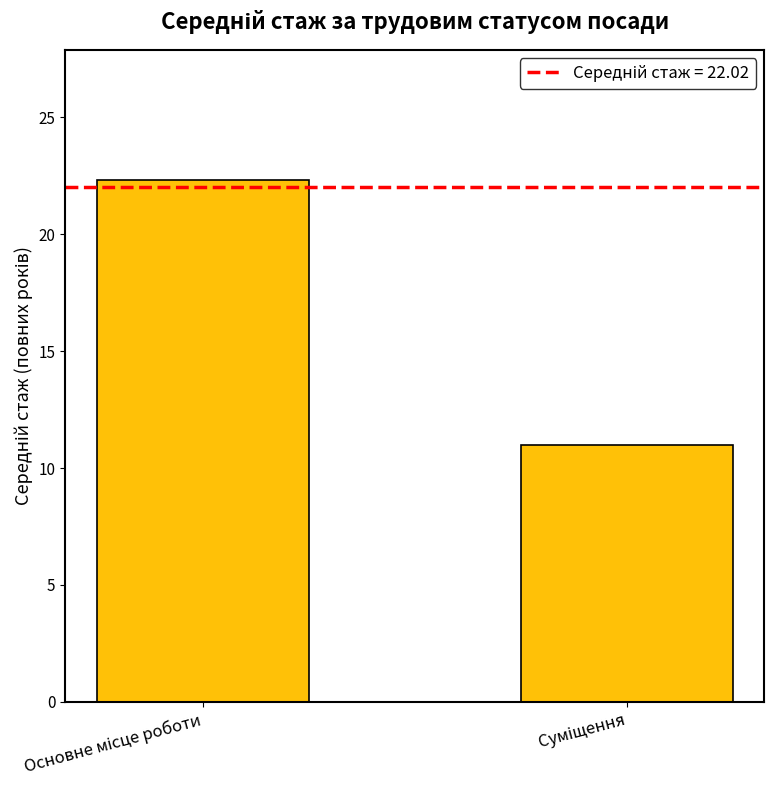

How many values exceed 22?

1